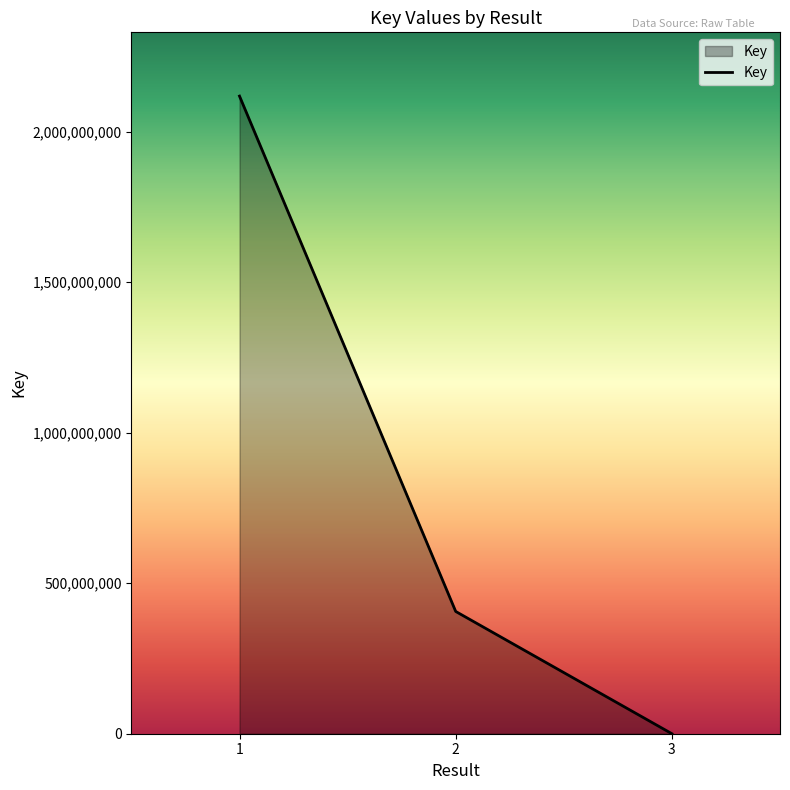

How many lines are shown in the chart?

1